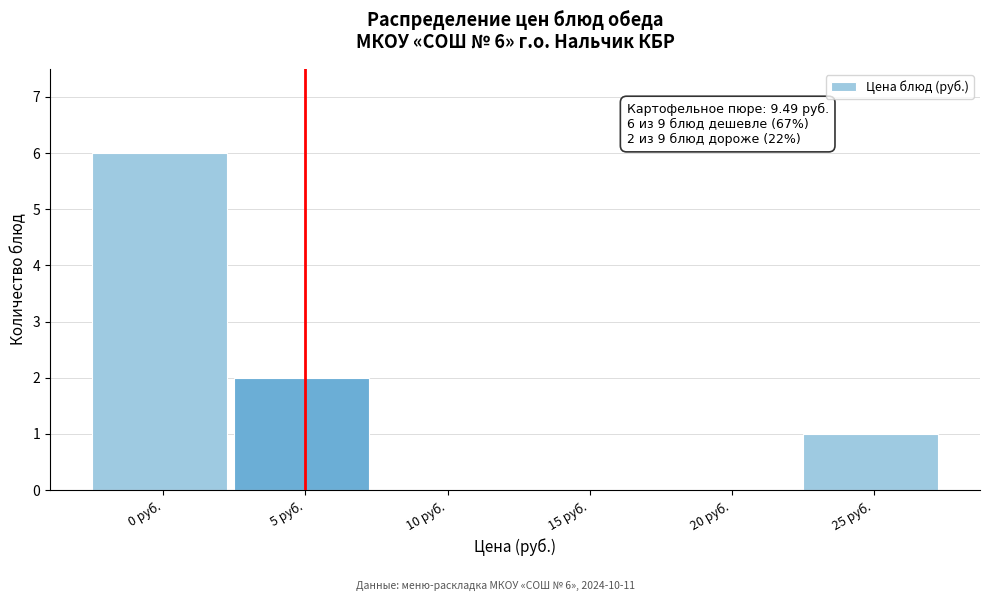

Reading right to left, extract all data points from this chart.

25 руб.=1	20 руб.=0	15 руб.=0	10 руб.=0	5 руб.=2	0 руб.=6